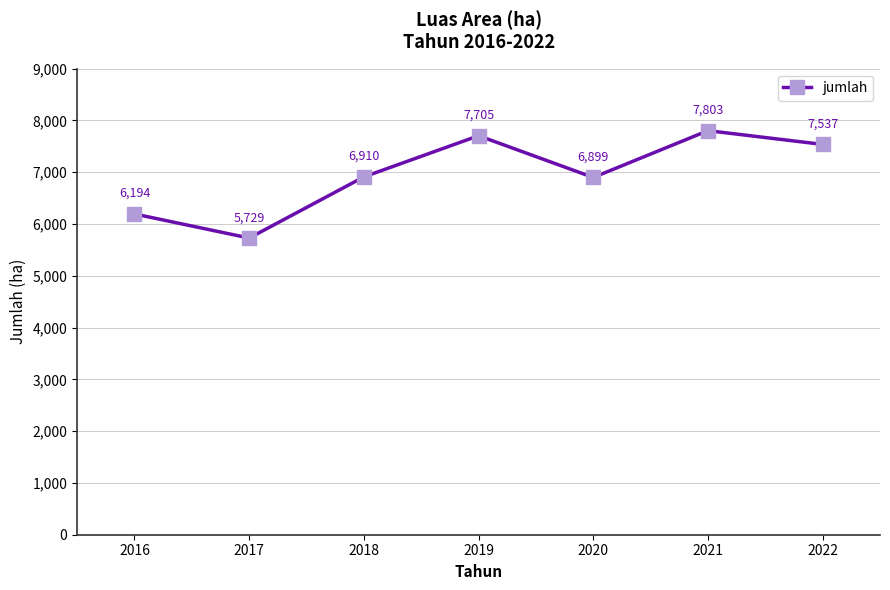

What is the sum of all values?

48777